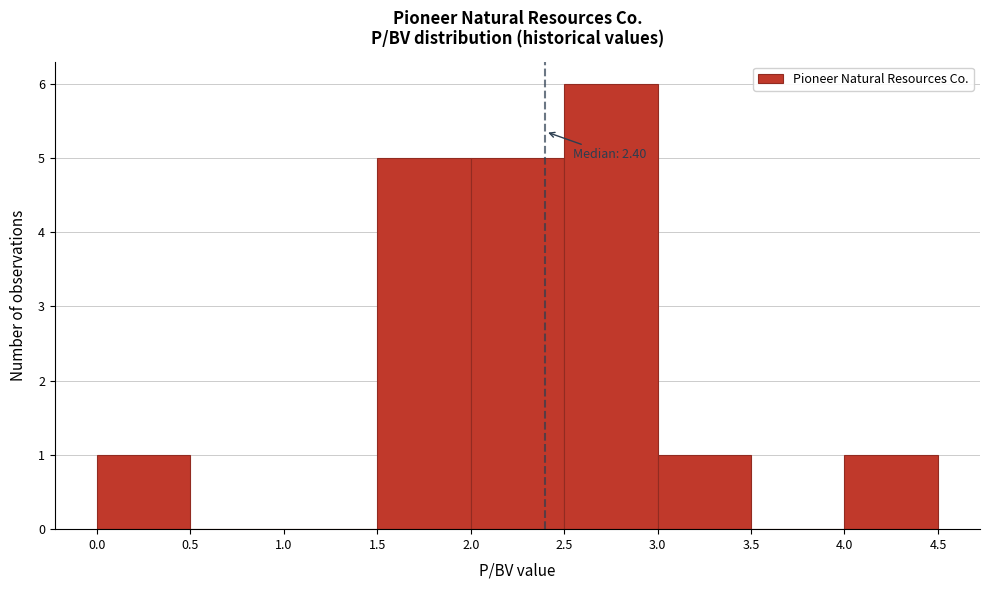

Which range on the x-axis has the tallest bar?

2.5 to 3.0